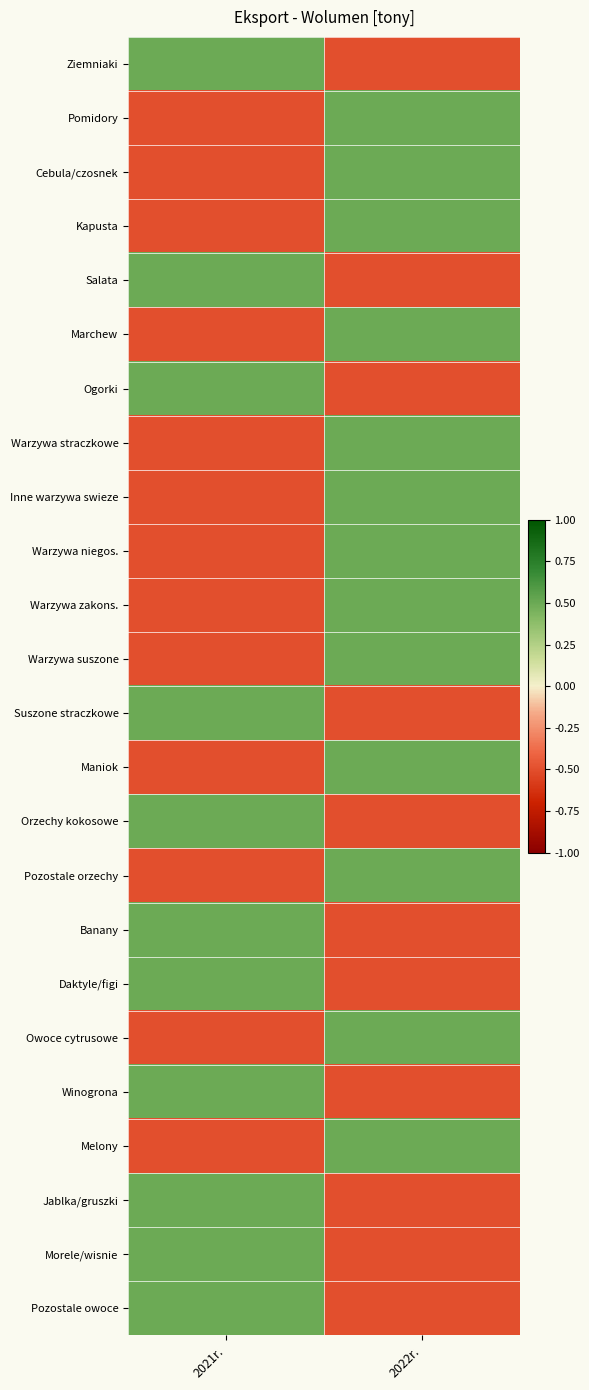

Reading left to right, transcribe all the data shown in this chart.

Ziemniaki: 2021r.=0.5	2022r.=-0.5
Pomidory: 2021r.=-0.5	2022r.=0.5
Cebula/czosnek: 2021r.=-0.5	2022r.=0.5
Kapusta: 2021r.=-0.5	2022r.=0.5
Salata: 2021r.=0.5	2022r.=-0.5
Marchew: 2021r.=-0.5	2022r.=0.5
Ogorki: 2021r.=0.5	2022r.=-0.5
Warzywa straczkowe: 2021r.=-0.5	2022r.=0.5
Inne warzywa swieze: 2021r.=-0.5	2022r.=0.5
Warzywa niegos.: 2021r.=-0.5	2022r.=0.5
Warzywa zakons.: 2021r.=-0.5	2022r.=0.5
Warzywa suszone: 2021r.=-0.5	2022r.=0.5
Suszone straczkowe: 2021r.=0.5	2022r.=-0.5
Maniok: 2021r.=-0.5	2022r.=0.5
Orzechy kokosowe: 2021r.=0.5	2022r.=-0.5
Pozostale orzechy: 2021r.=-0.5	2022r.=0.5
Banany: 2021r.=0.5	2022r.=-0.5
Daktyle/figi: 2021r.=0.5	2022r.=-0.5
Owoce cytrusowe: 2021r.=-0.5	2022r.=0.5
Winogrona: 2021r.=0.5	2022r.=-0.5
Melony: 2021r.=-0.5	2022r.=0.5
Jablka/gruszki: 2021r.=0.5	2022r.=-0.5
Morele/wisnie: 2021r.=0.5	2022r.=-0.5
Pozostale owoce: 2021r.=0.5	2022r.=-0.5